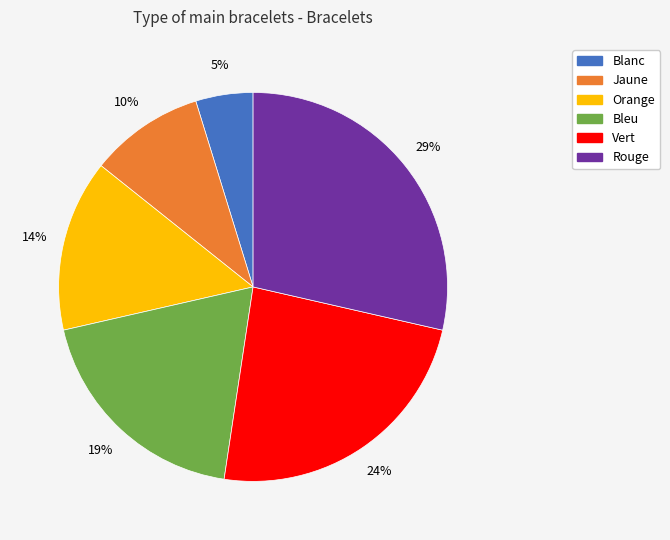

To the nearest percent, what percentage of the pie is Jaune?

10%